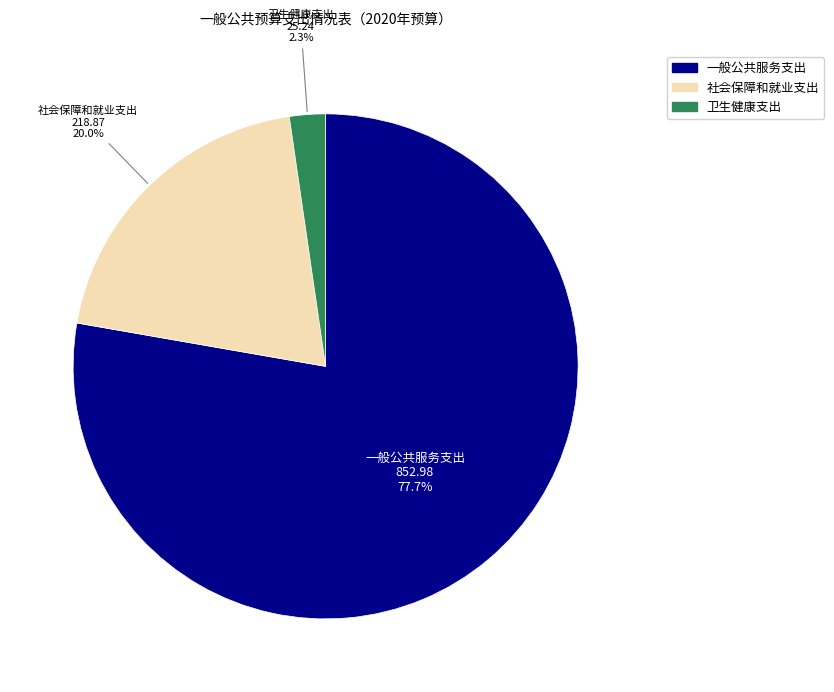

Does any single category account for the majority?

Yes